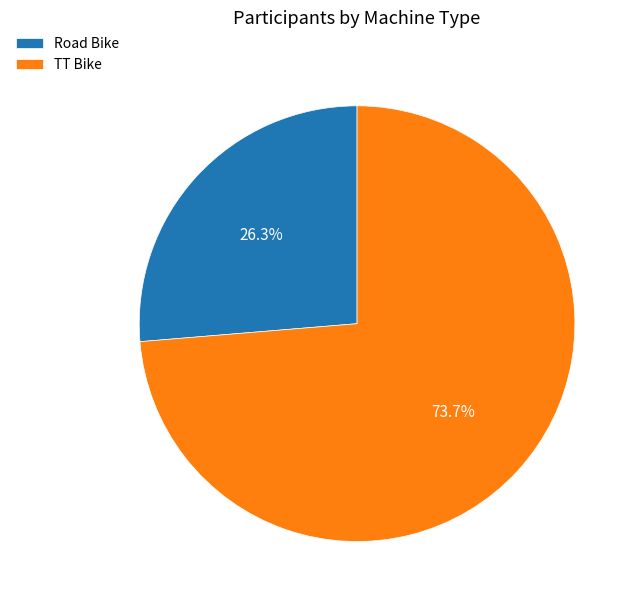

Approximately how many times larger is the value at TT Bike compared to Road Bike?

2.8